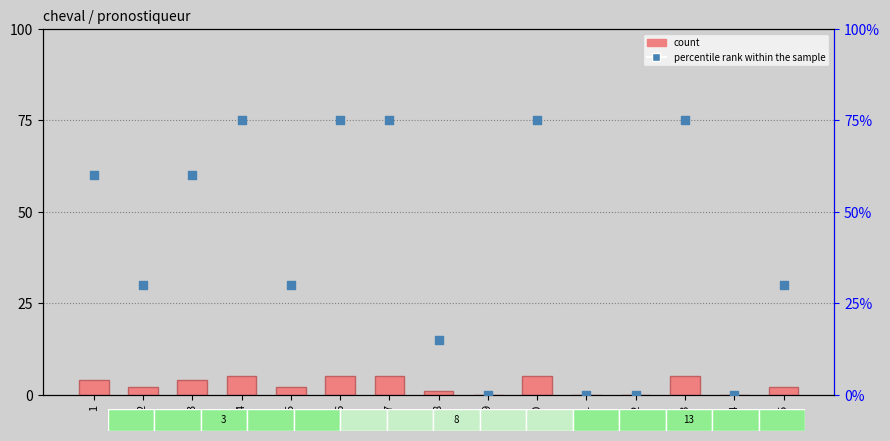

Which series has the widest spread of Y values?

percentile rank within the sample